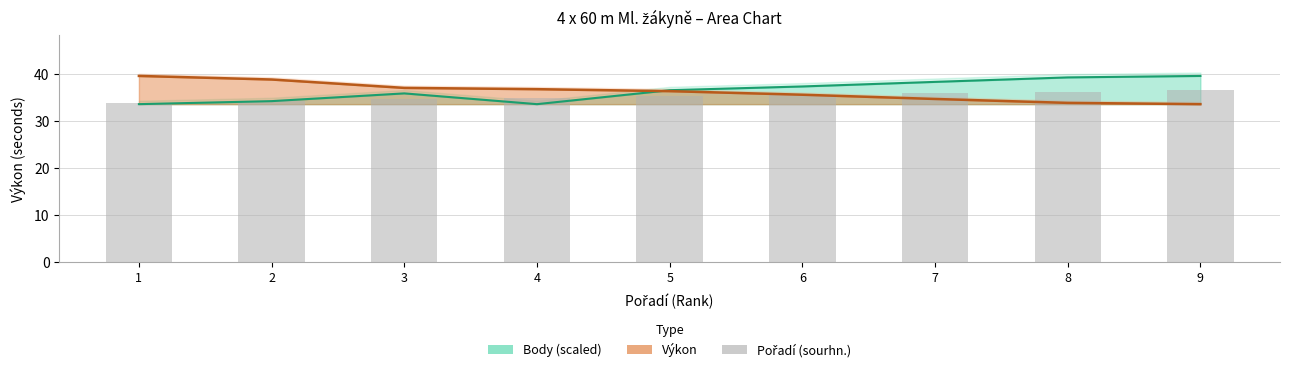

What is the value of the 6th bar from the left?

35.6